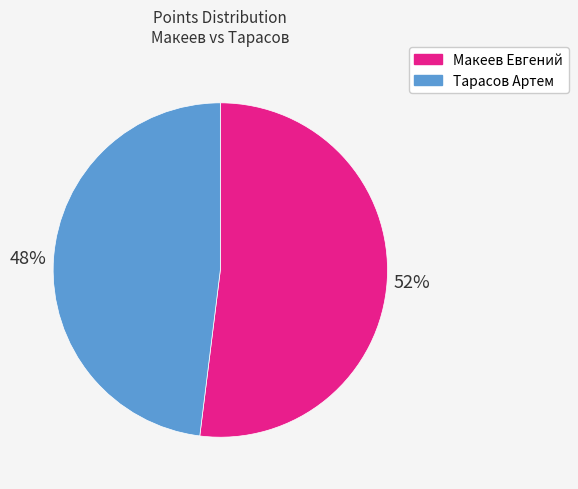

To the nearest percent, what percentage of the pie is Макеев Евгений?

52%